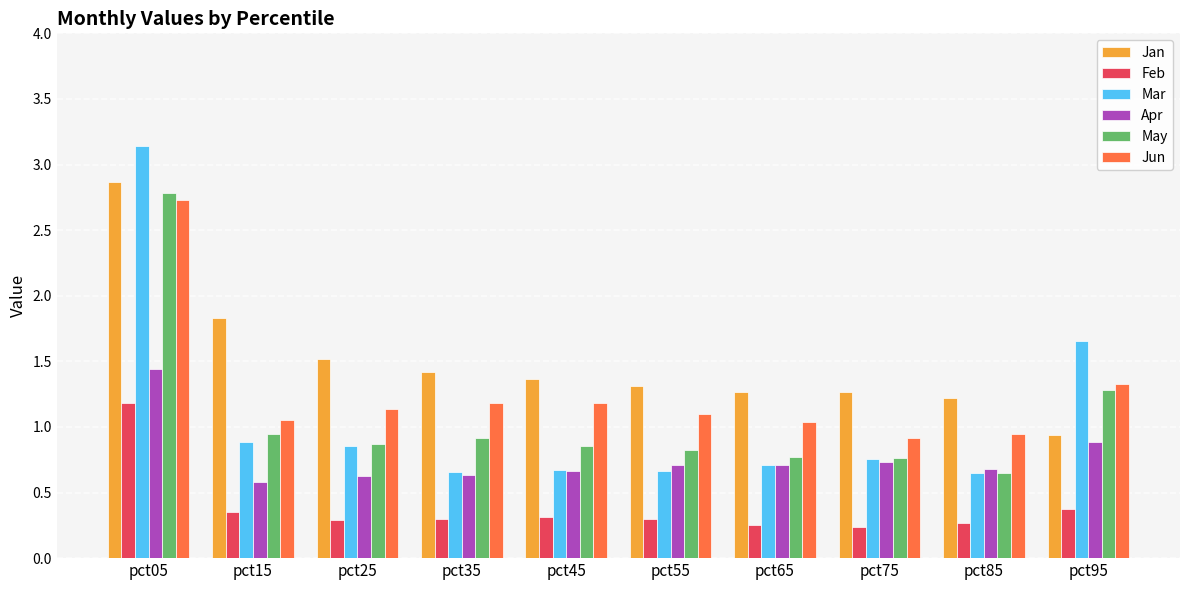

What is the value of the Jan bar at the 6th from the left?

1.3